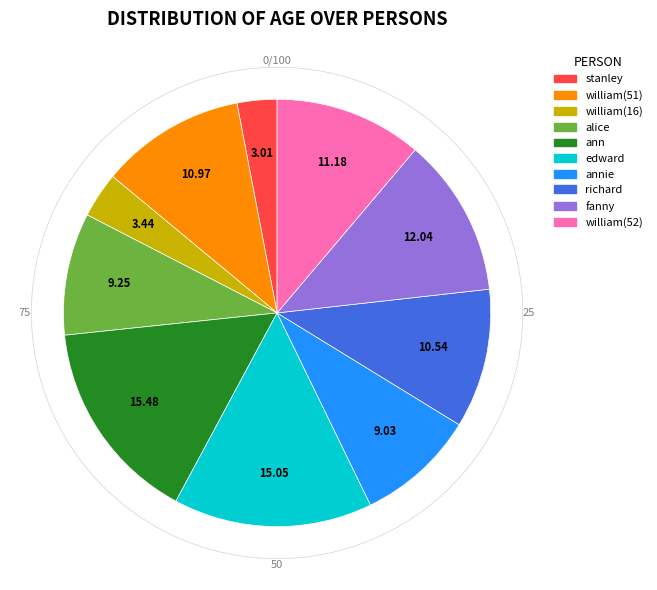

Does any single category account for the majority?

No